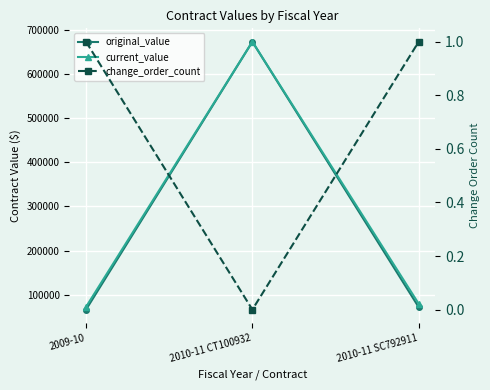

At which label is change_order_count closest to 0?

2010-11 CT100932